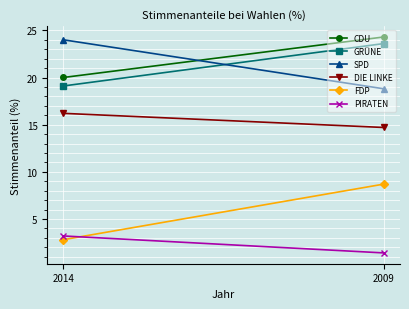

How many values in the CDU series are below 24?

1